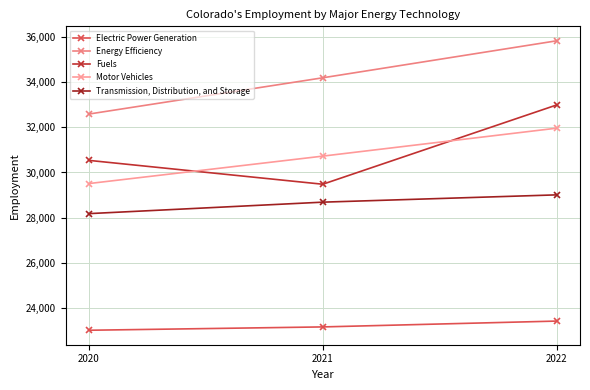

Reading left to right, what are all the values shown in this chart?

Electric Power Generation: 22996	23144	23403
Energy Efficiency: 32595	34205	35847
Fuels: 30538	29479	32998
Motor Vehicles: 29509	30727	31968
Transmission, Distribution, and Storage: 28174	28683	29007